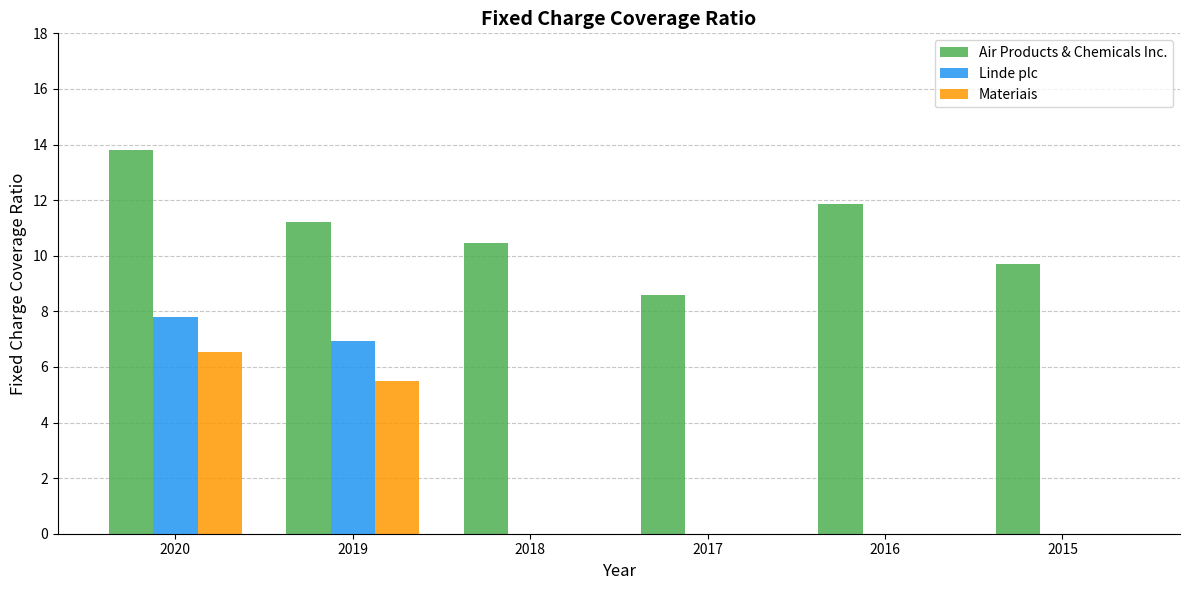

What is the average value of the Linde plc series?

2.5